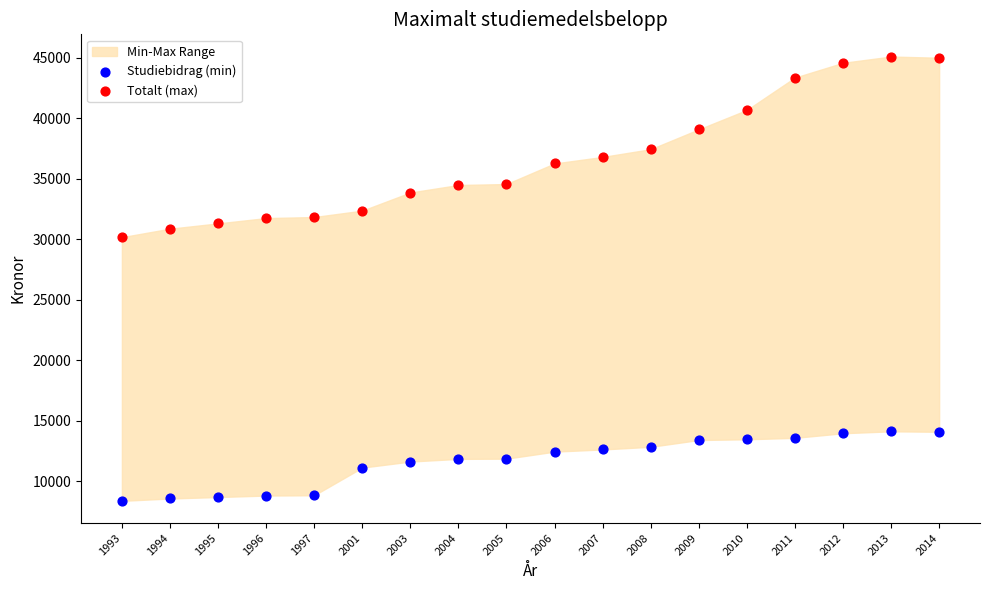

Which series reaches the maximum Y coordinate?

Totalt (max)